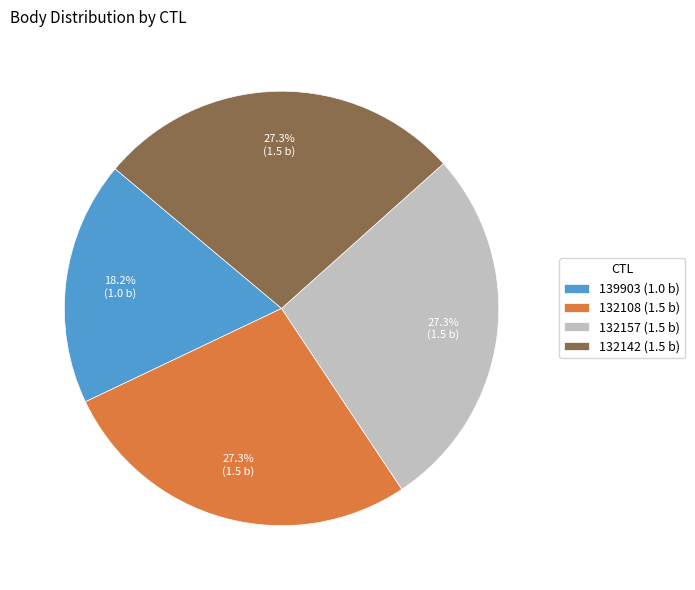

The 139903 slice represents 24% of the pie. True or false?

False